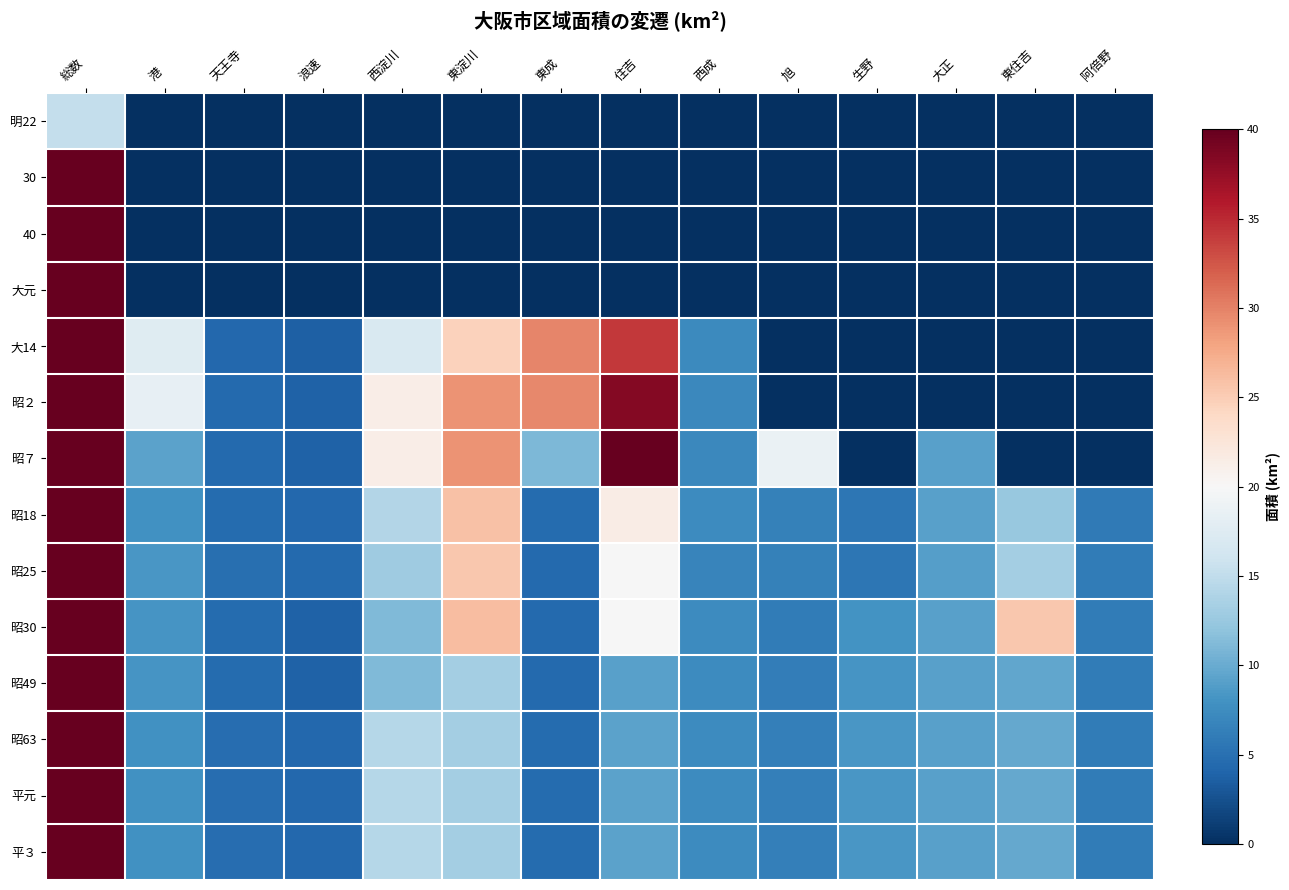

What is the difference between the highest and lowest values at 住吉?

39.9